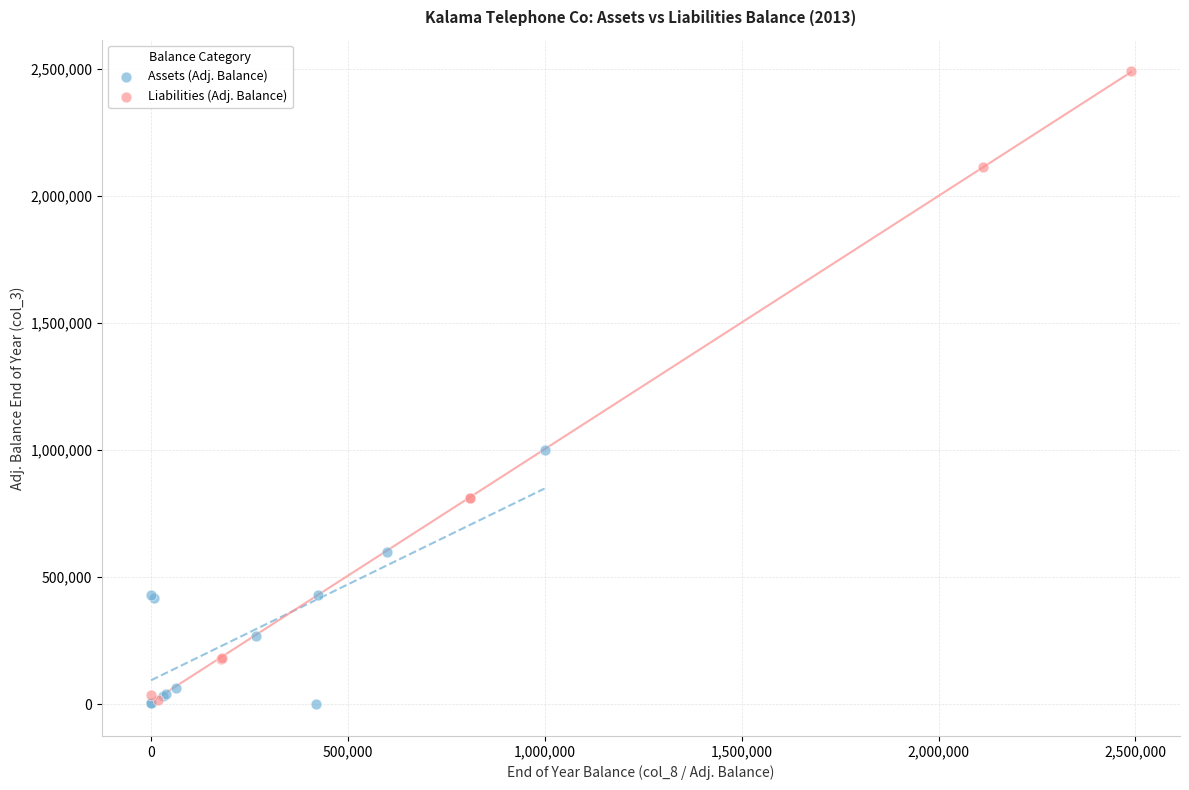

Which series contains the highest Y value?

Liabilities (Adj. Balance)